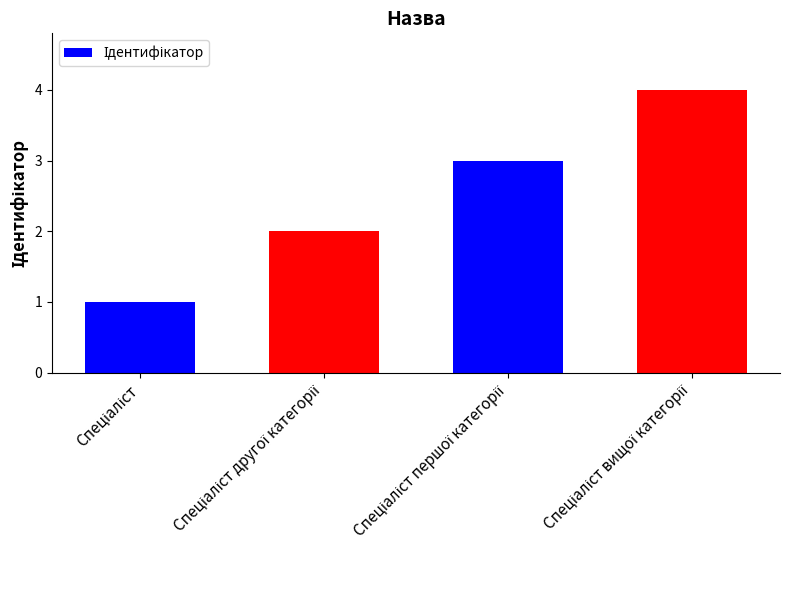

What is the maximum value shown in the chart?

4